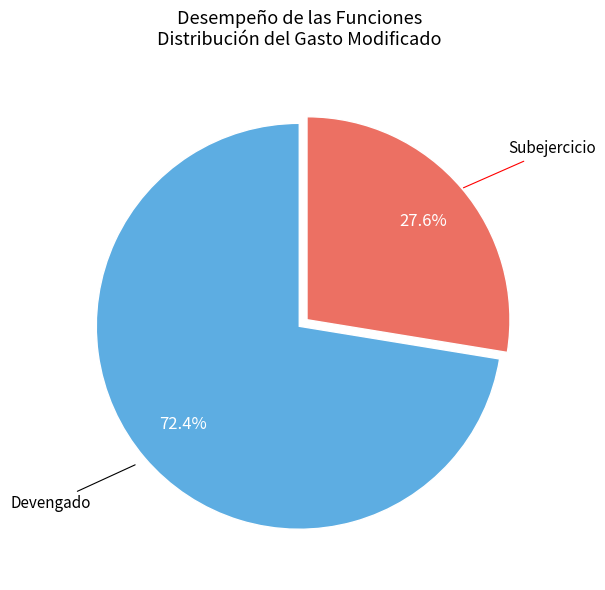

What is the largest slice in the pie chart?

Devengado